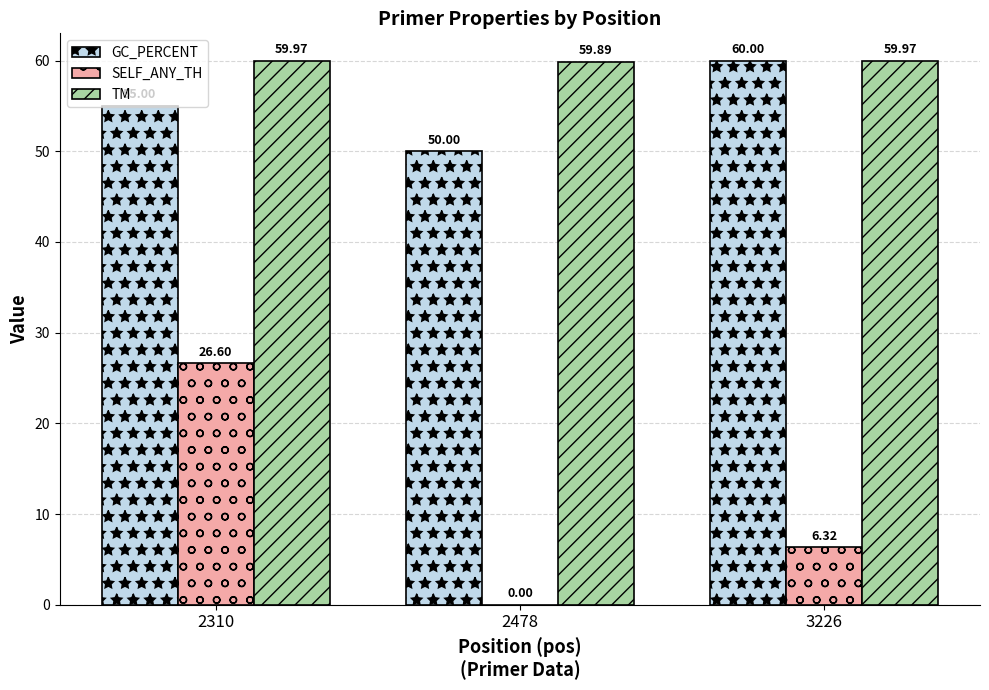

Reading left to right, transcribe all the data shown in this chart.

GC_PERCENT: 55.0	50.0	60.0
SELF_ANY_TH: 26.6	0.0	6.3
TM: 60.0	59.9	60.0